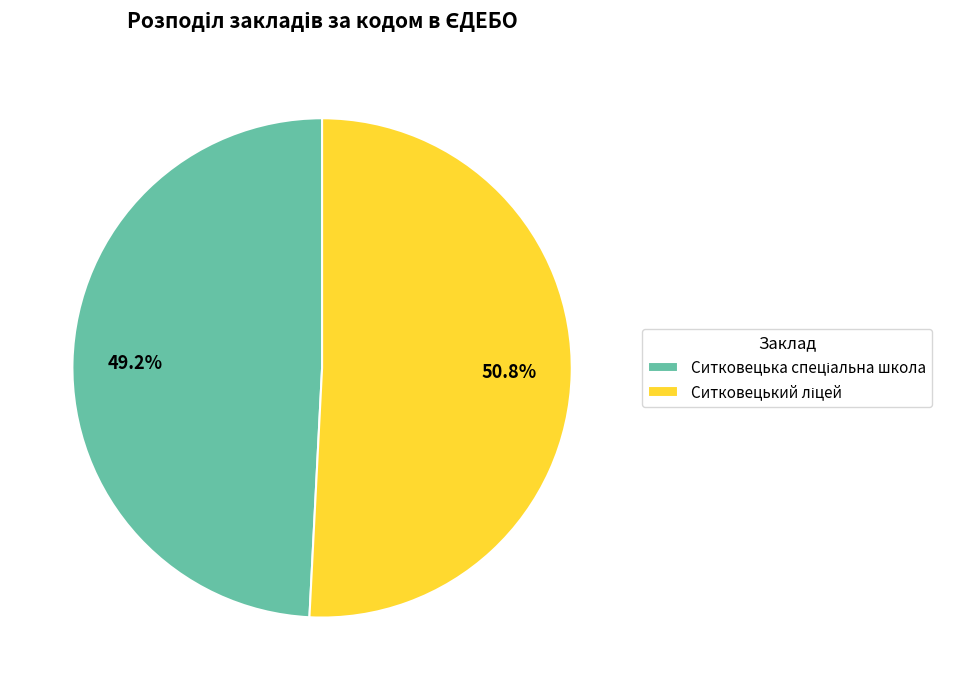

Is there any slice that represents more than half of the pie?

Yes